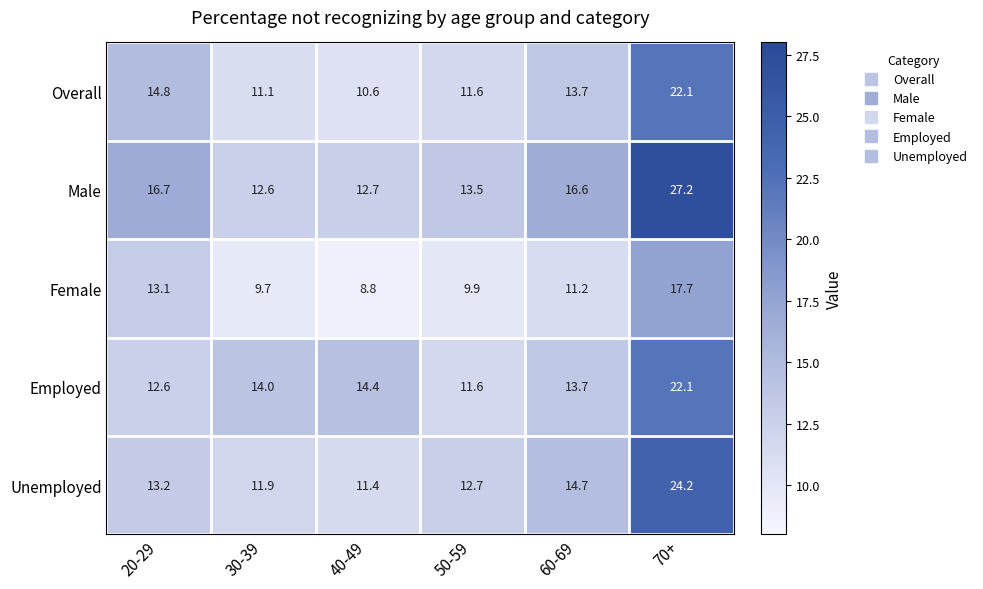

What is the average value of the Unemployed series?

14.7